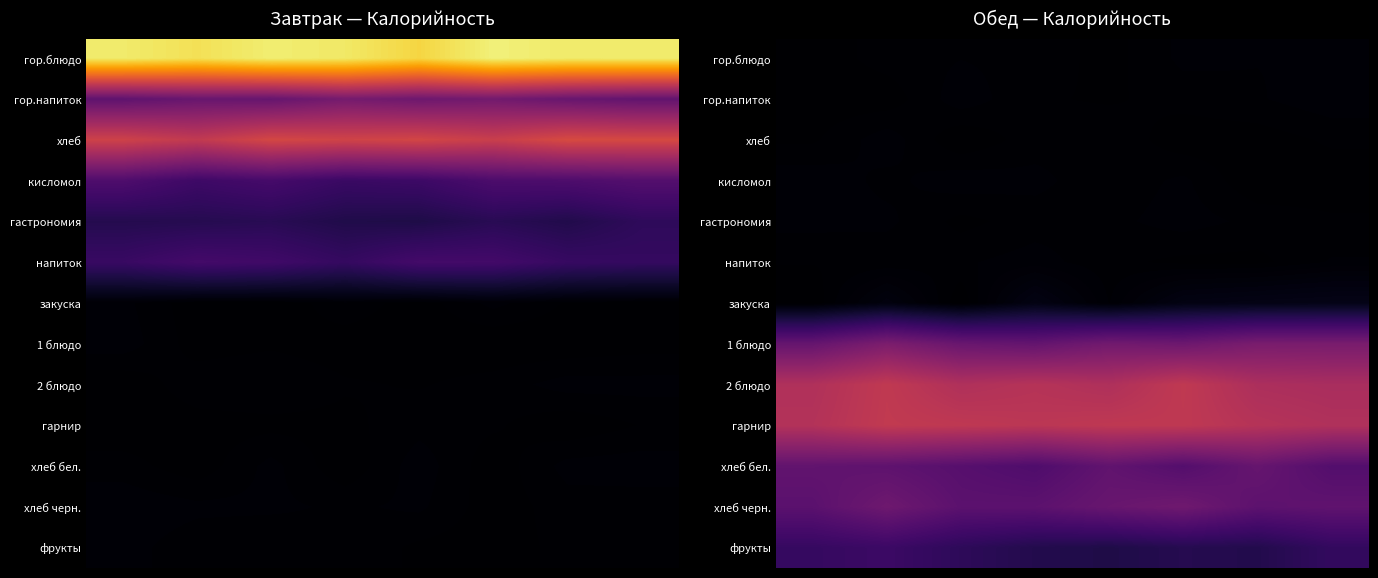

What is the total value across all series at 5?

941.3